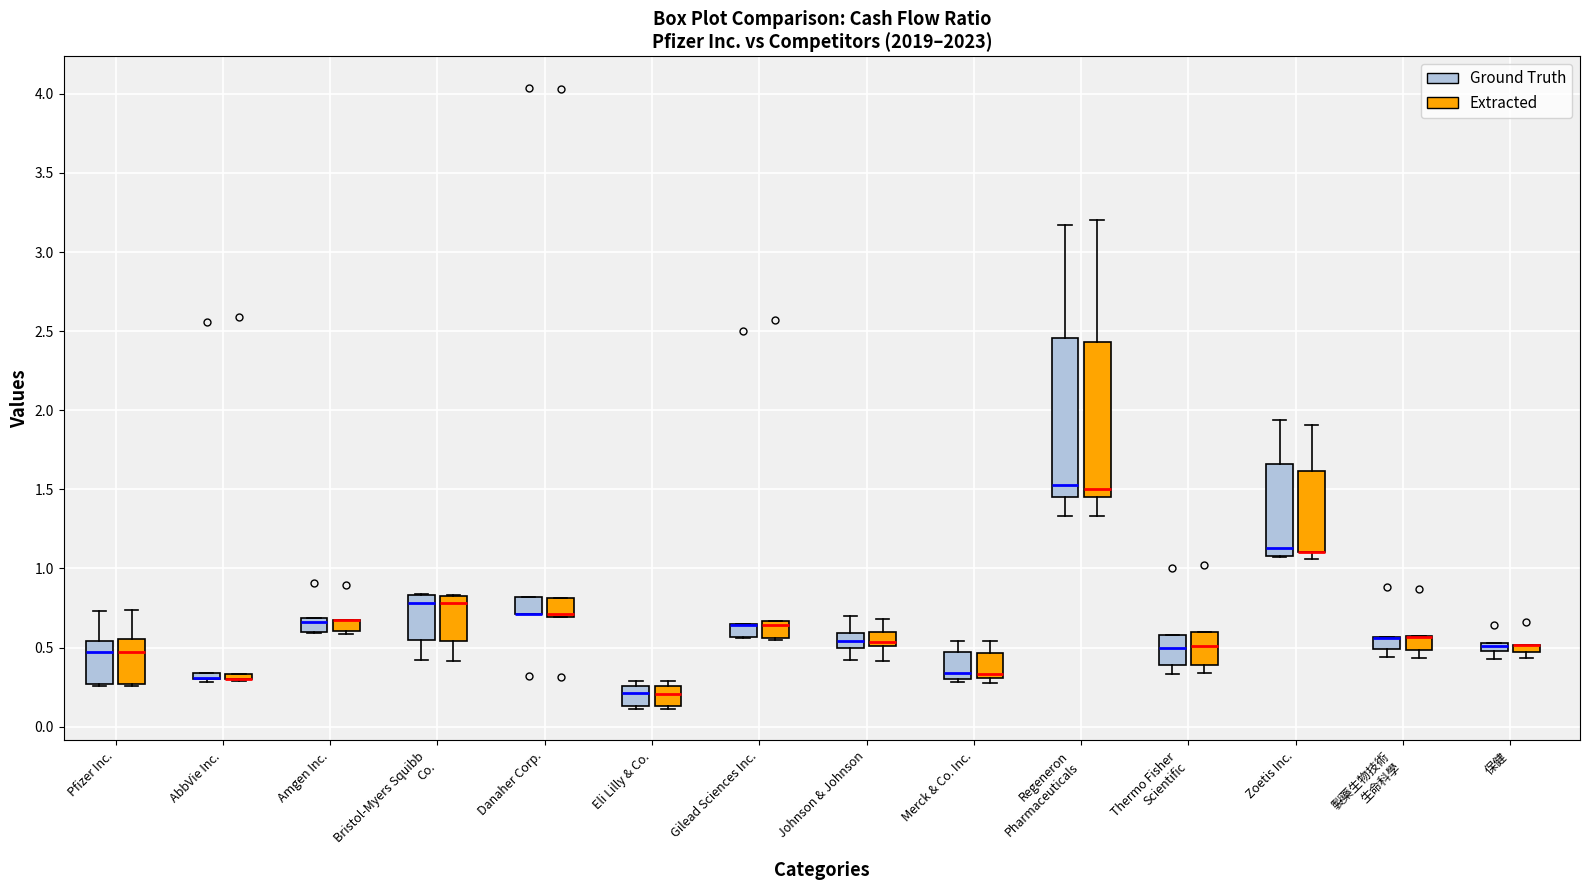

Where is the upper edge of the box for Gilead Sciences Inc. (Ground Truth) on the y-axis? The values are not printed on the chart, so give them approximately, as read against the axis.

0.65